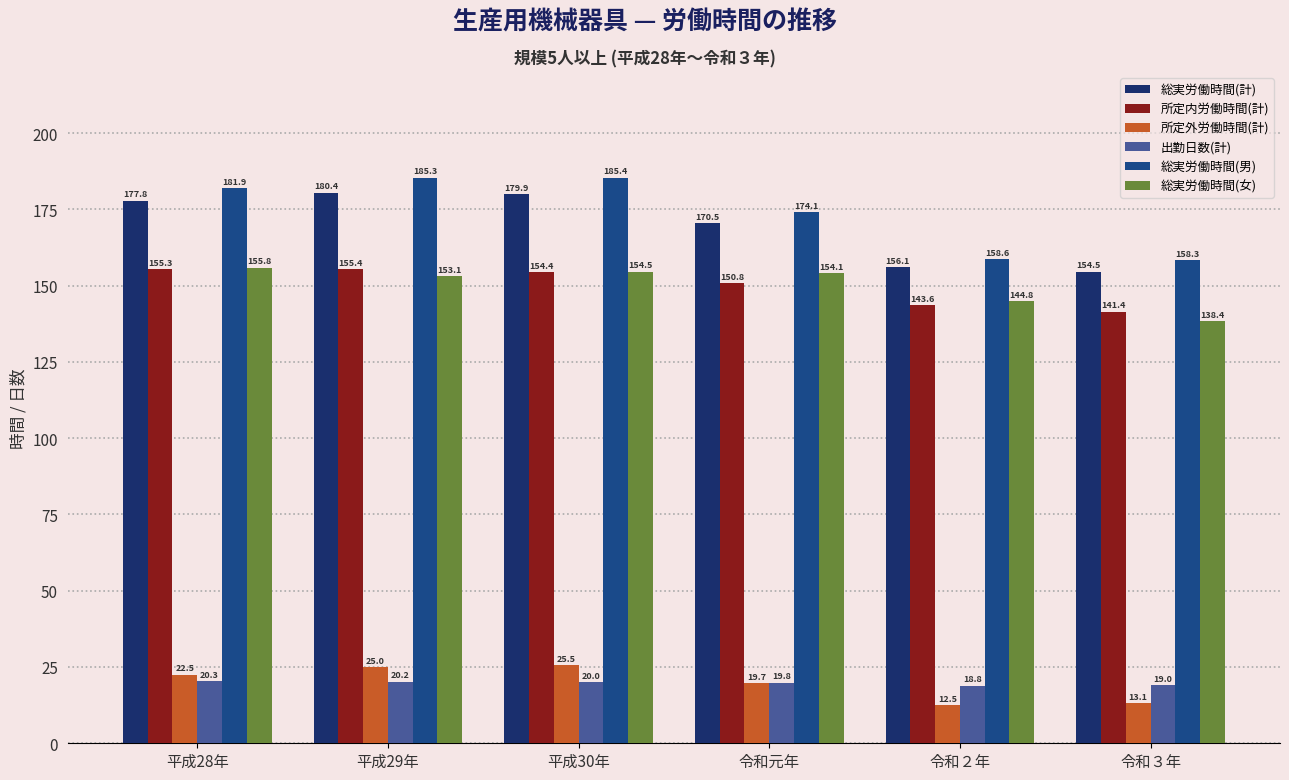

What is the greatest value displayed?

185.4